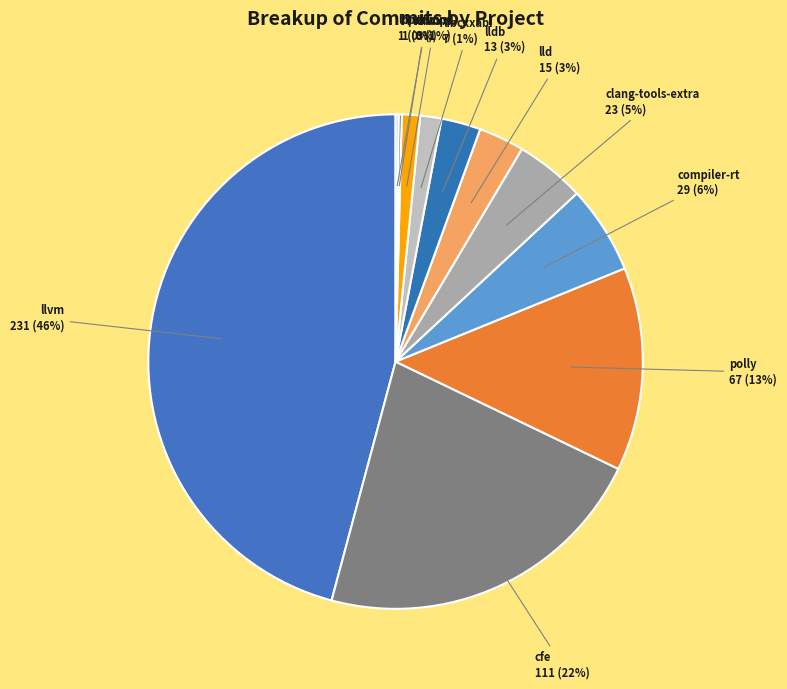

Between lldb and compiler-rt, which is larger?

compiler-rt